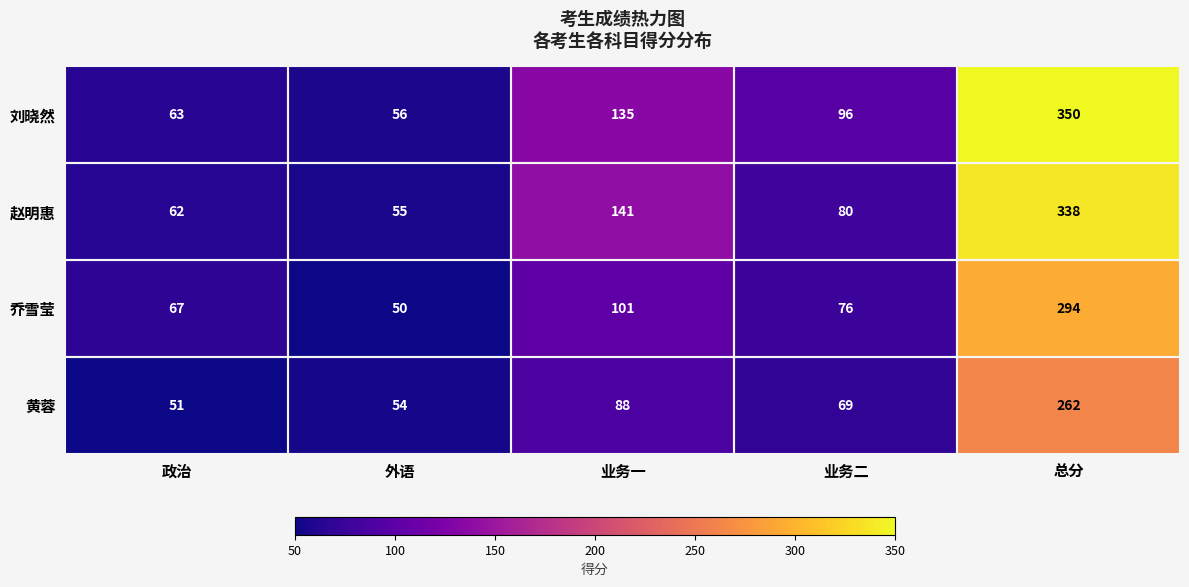

The value of 乔雪莹 at 业务二 is 76. True or false?

True